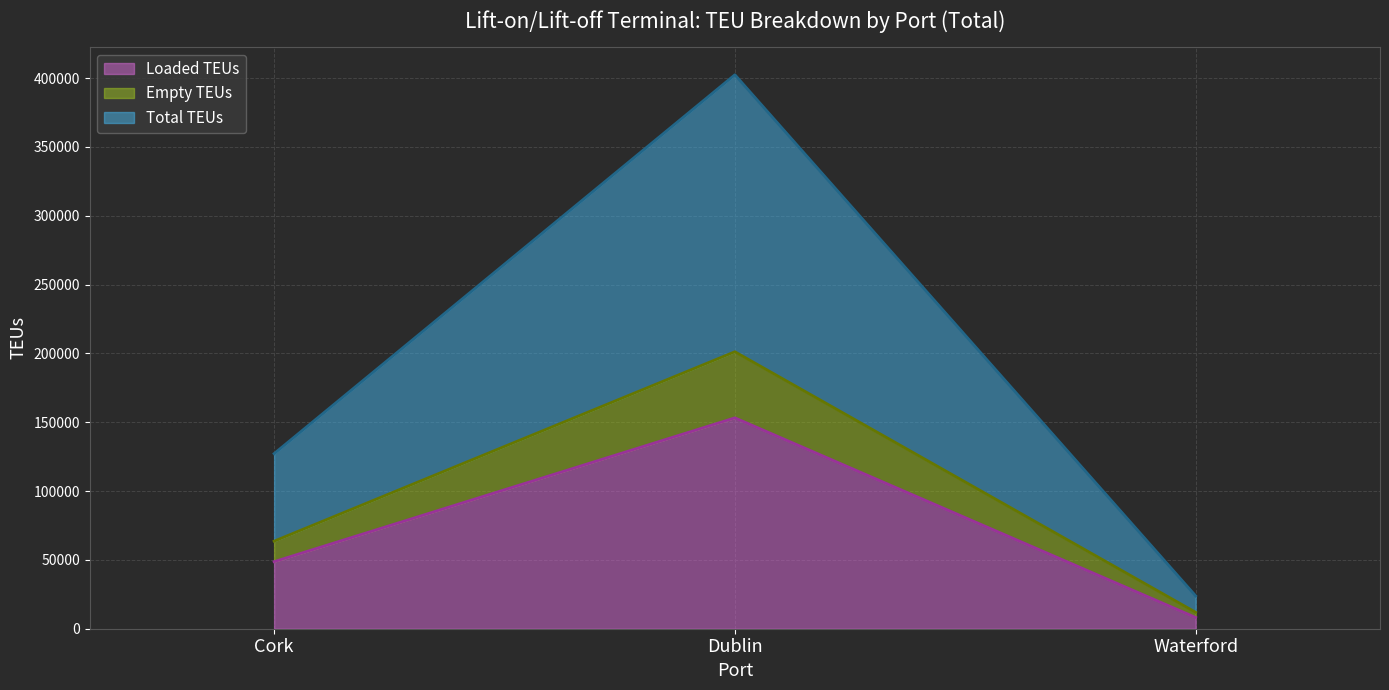

What is the approximate value of Loaded TEUs at Dublin?

153170